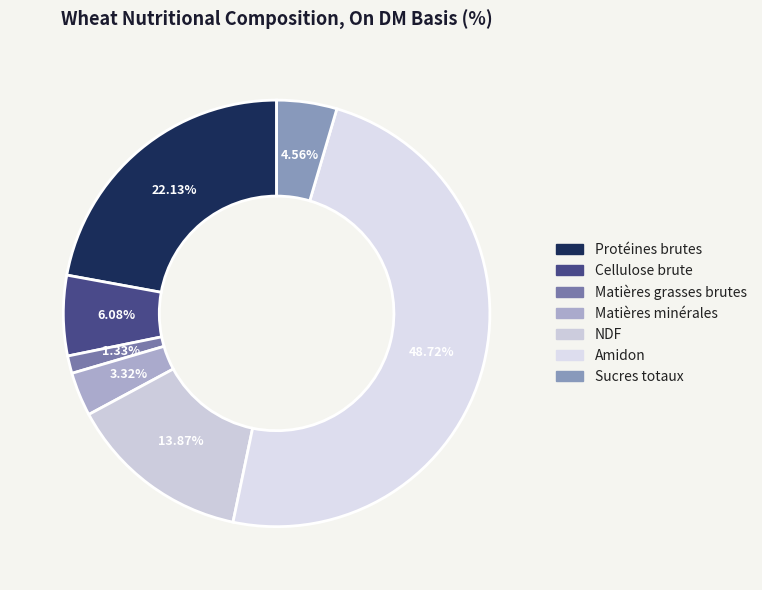

To the nearest percent, what is the difference between the NDF and Cellulose brute slice percentages?

8%